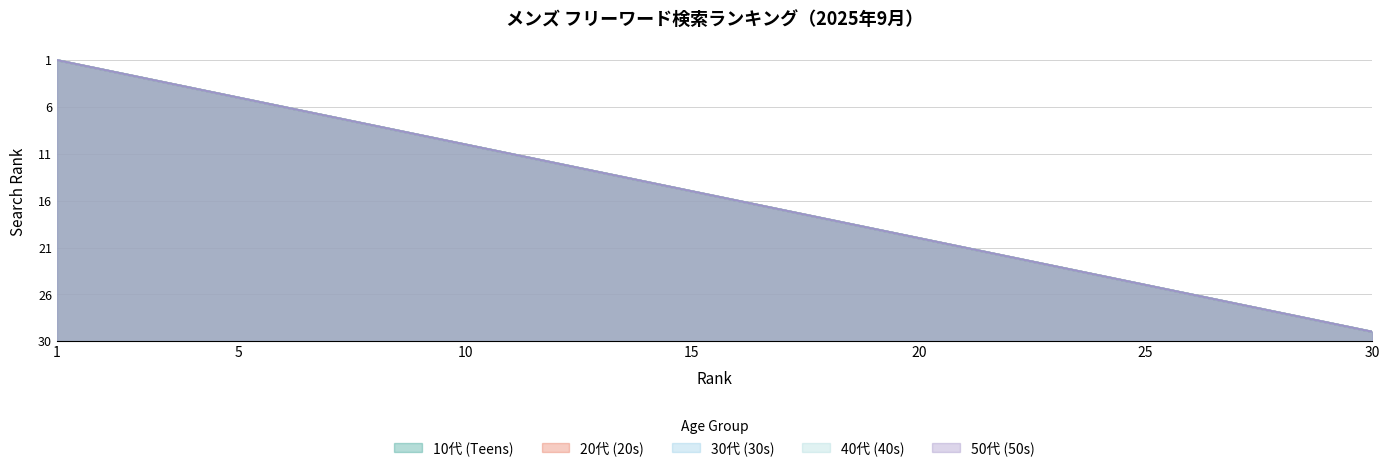

What is the difference between the 20代 (20s) values at 13 and 11?

2